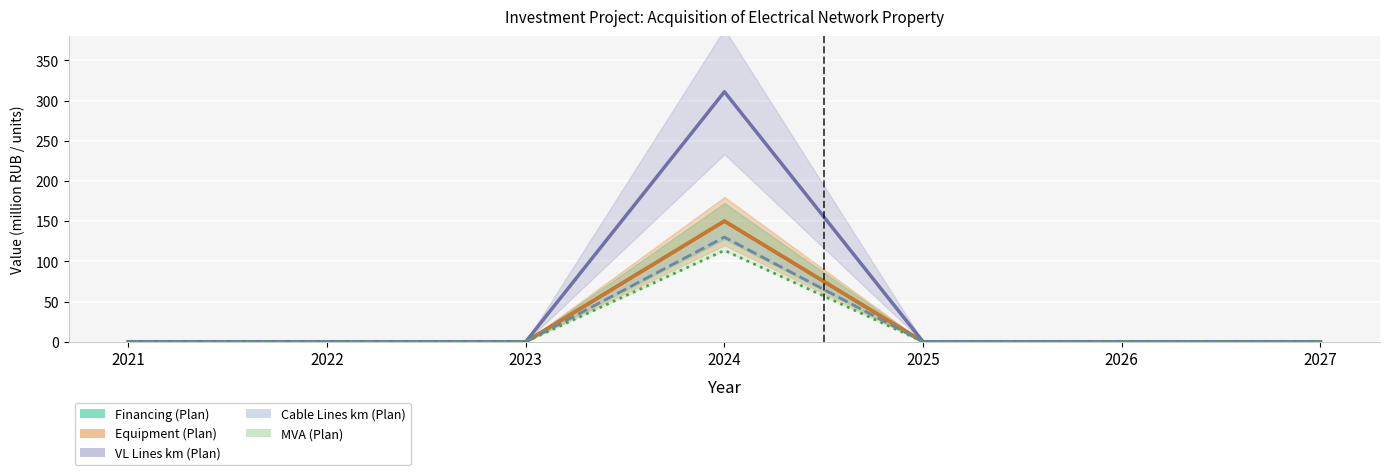

Which series has the largest total across all categories?

VL Lines km (Plan)